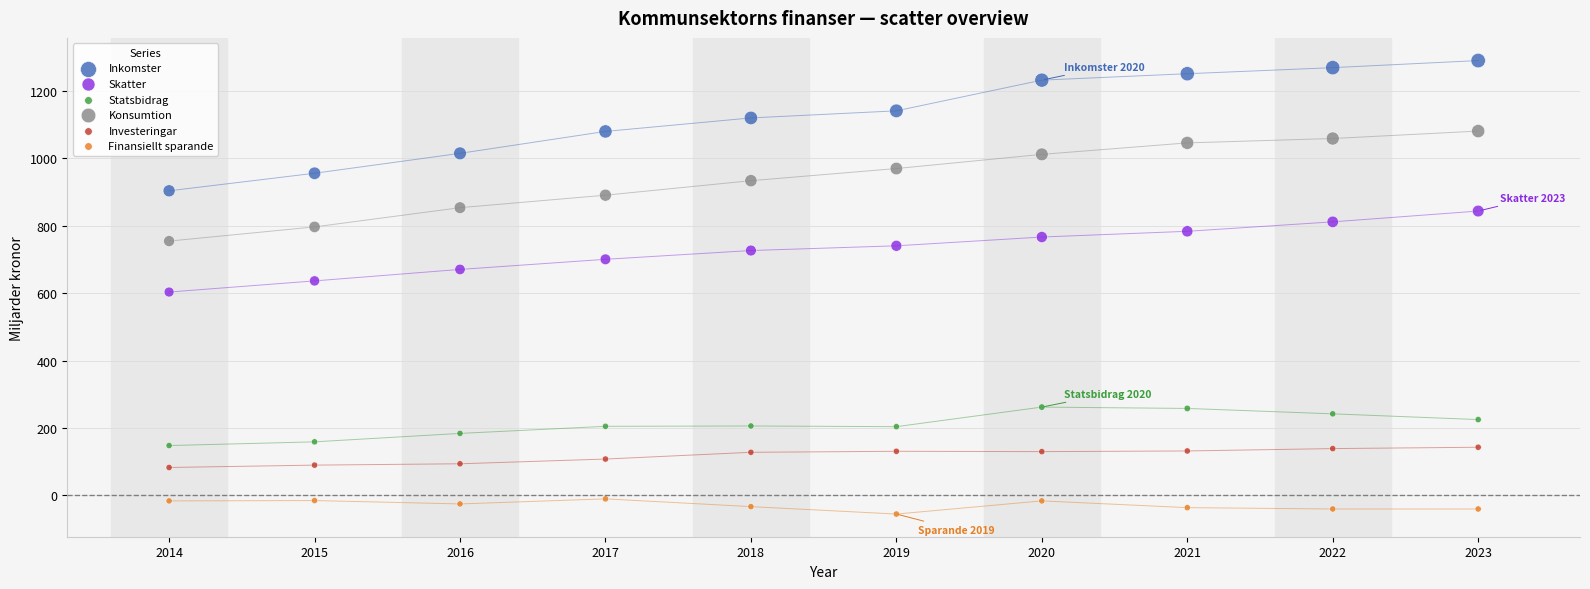

Across all data points, what is the range of Y values (max minus min)?

1344